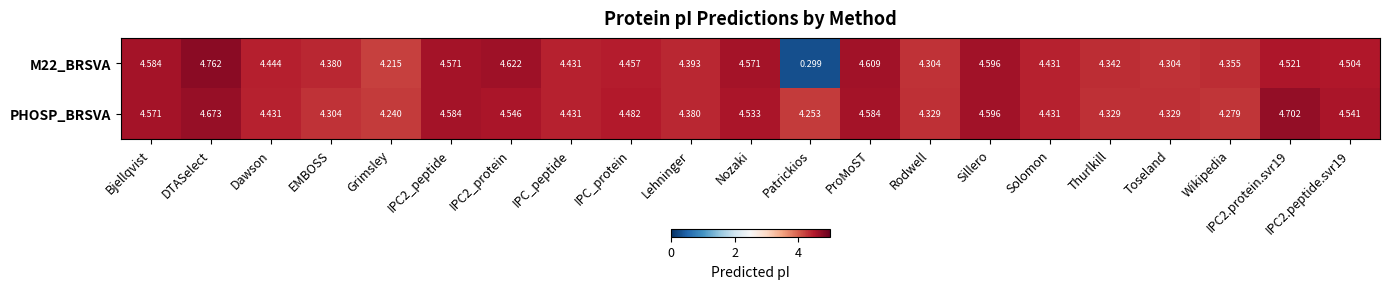

At which category is the sum across all series the highest?

DTASelect